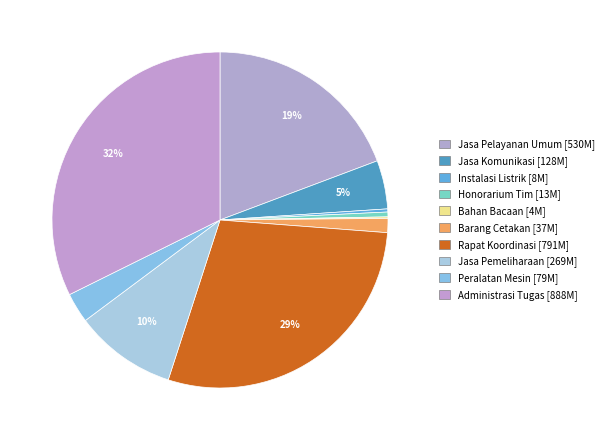

Count the number of slices in the pie.

10